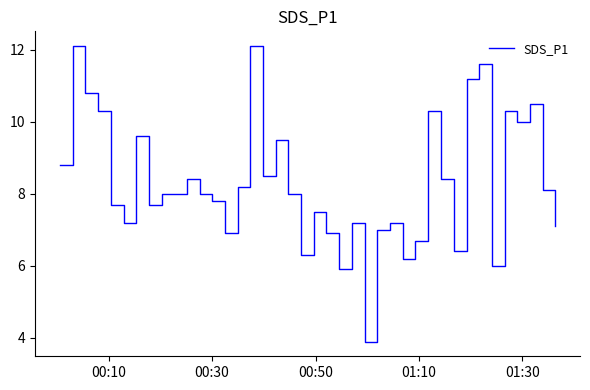

What is the difference between the maximum and minimum values?

8.2